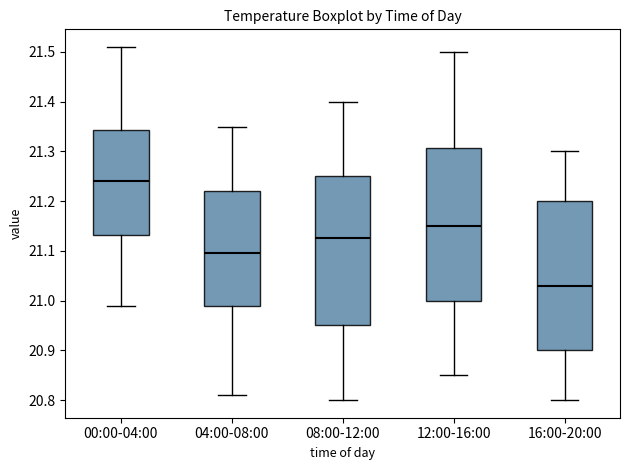

Where does the upper whisker of the box for 16:00-20:00 end on the y-axis? The values are not printed on the chart, so give them approximately, as read against the axis.

21.30